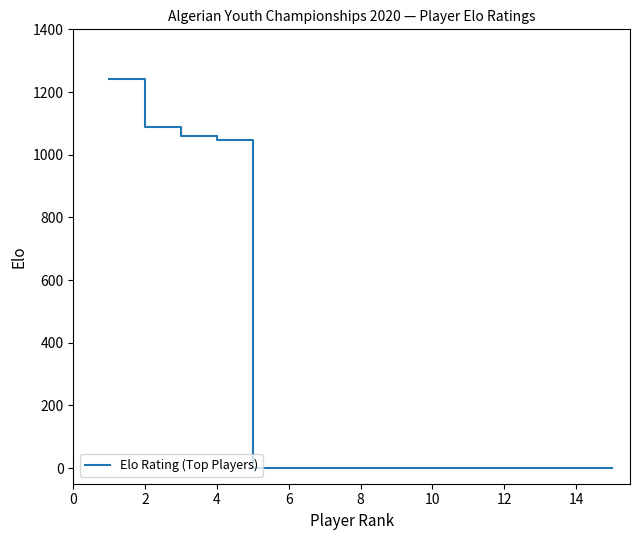

What is the maximum value shown in the chart?

1243